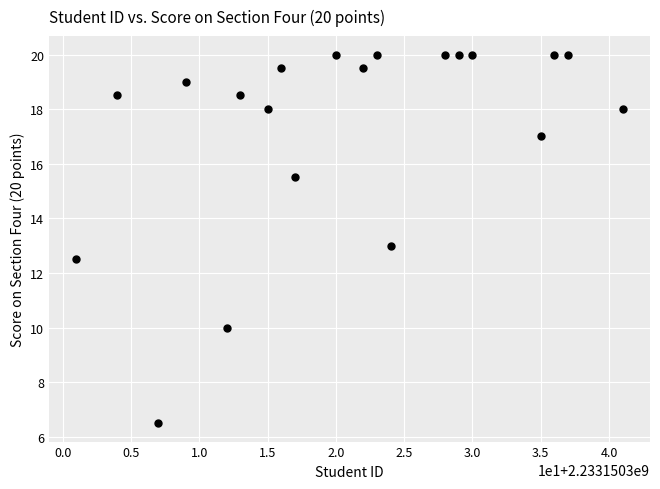

What is the range of X values (max minus min)?

40.0